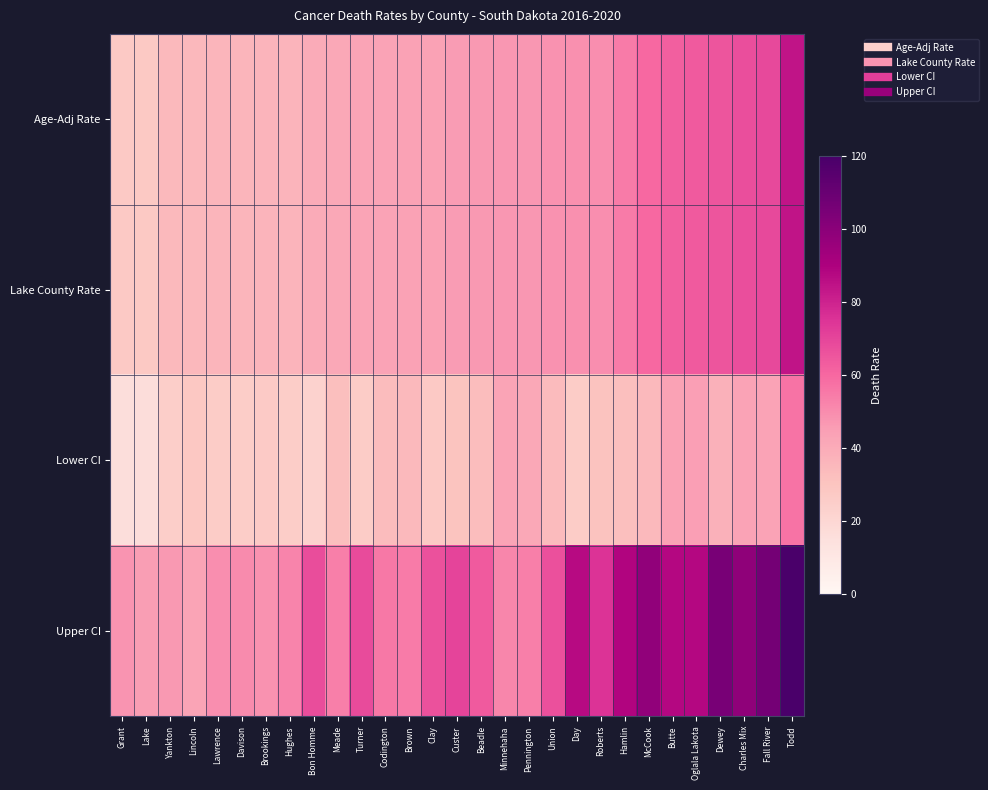

At which category is the sum across all series the highest?

Todd